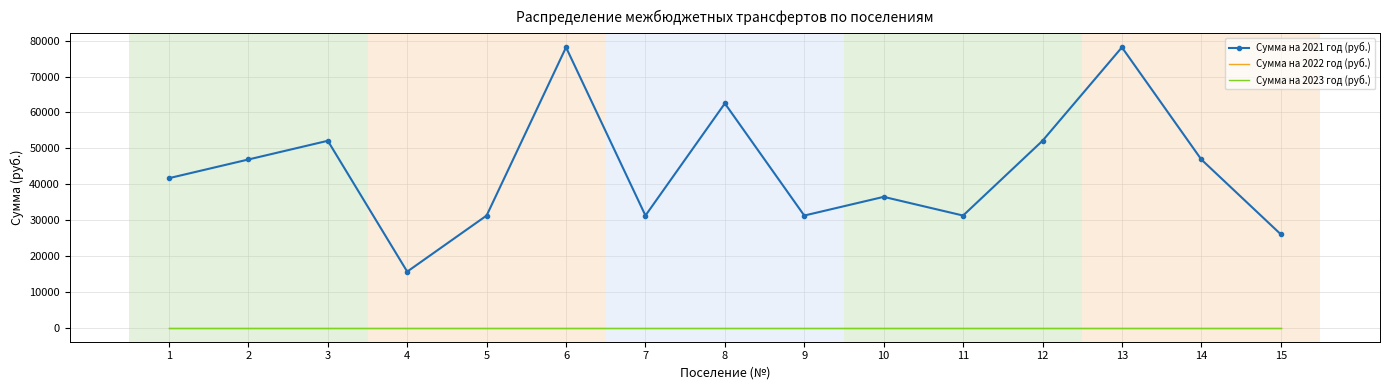

At which category is the sum across all series the highest?

6